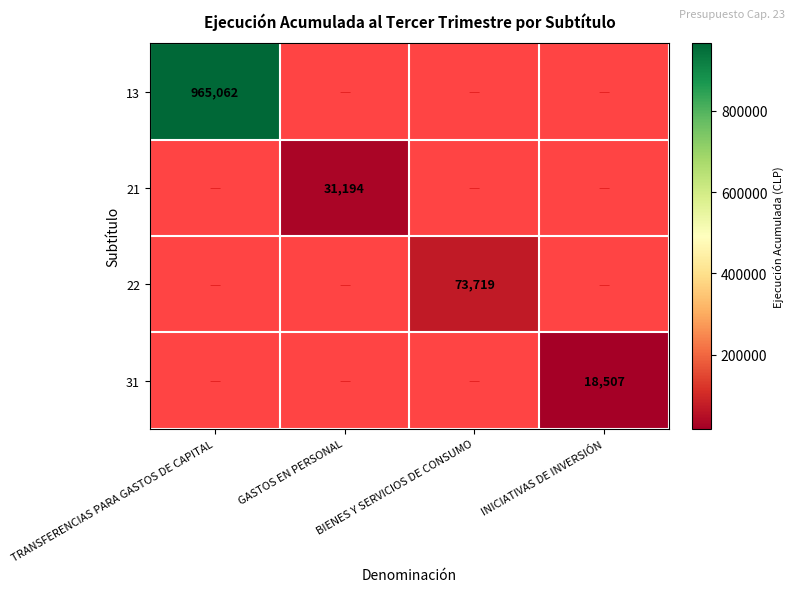

Is it true that 21 equals 47190 at GASTOS EN PERSONAL?

False